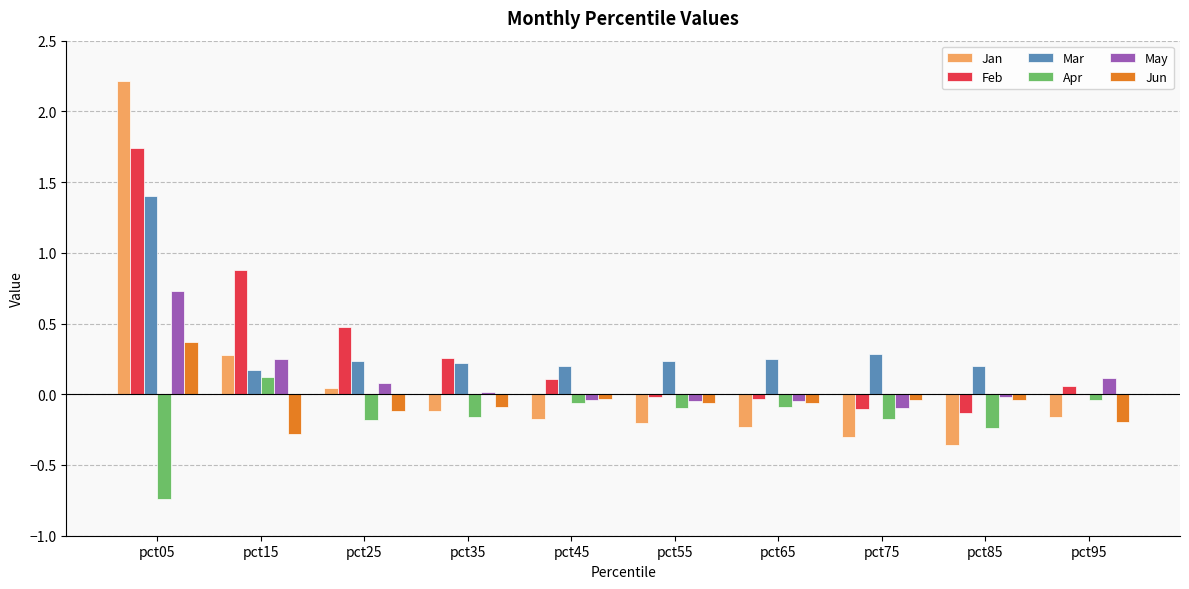

How many data points in Apr are above 0?

1